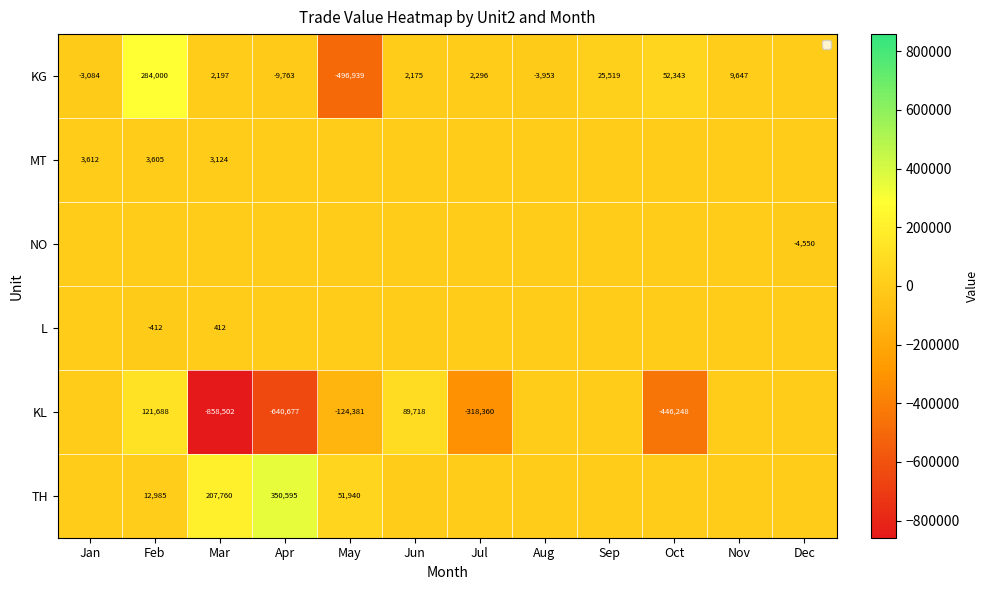

The TH series shows 144401 at Mar. True or false?

False